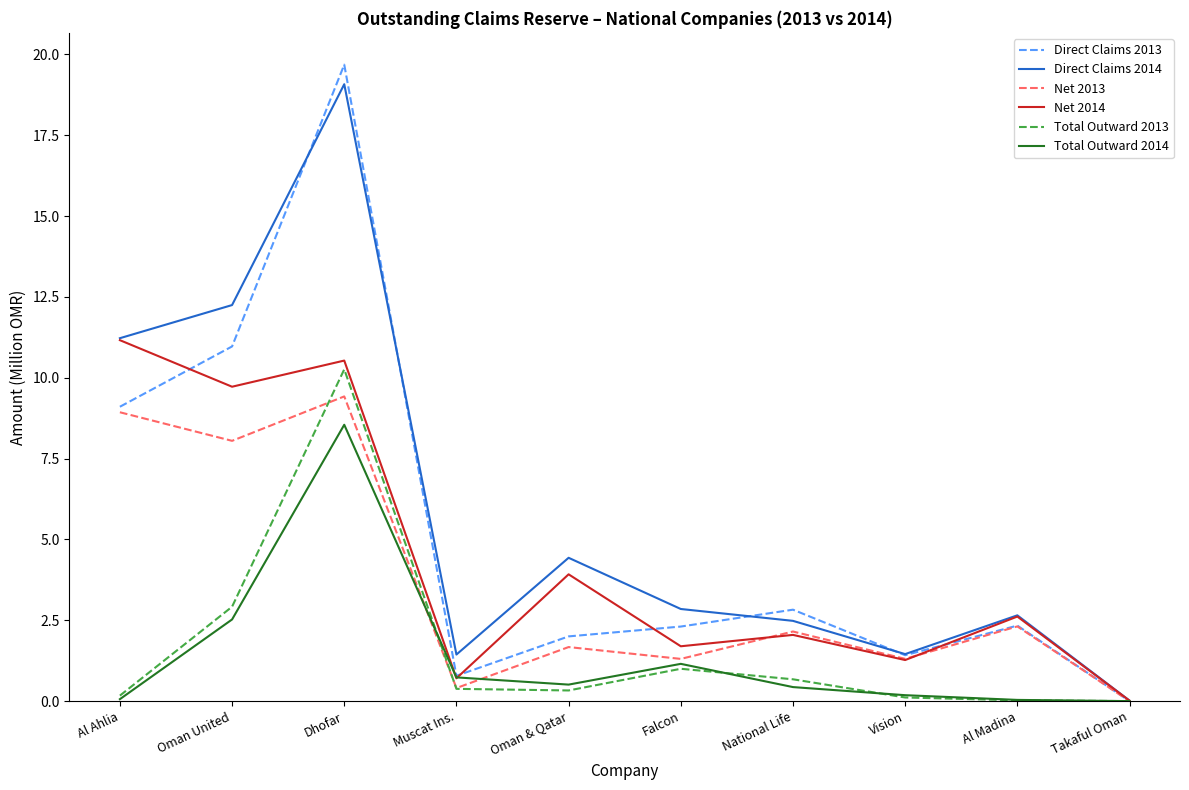

What are all the series names shown in the legend?

Direct Claims 2013, Direct Claims 2014, Net 2013, Net 2014, Total Outward 2013, Total Outward 2014